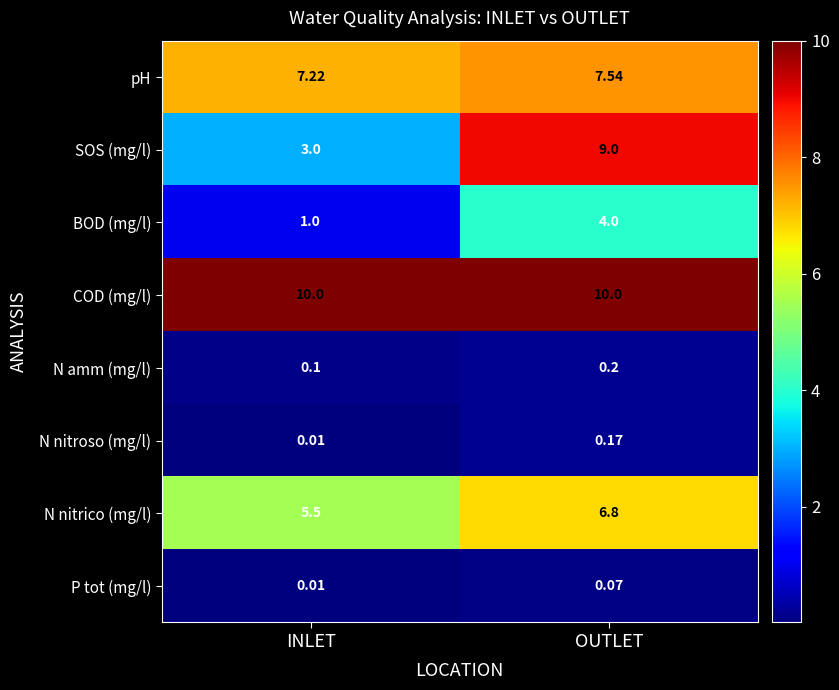

Which category has the highest value in the N amm (mg/l) series?

OUTLET